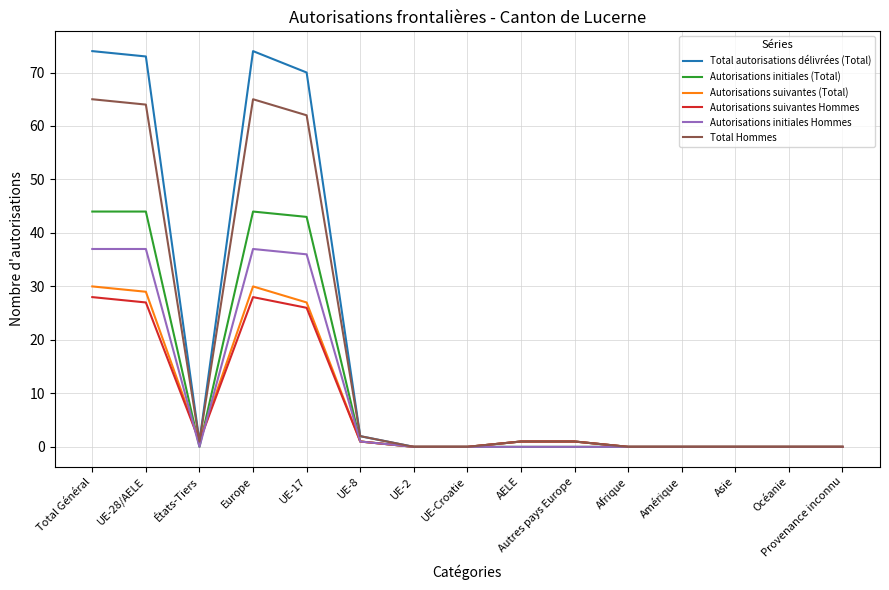

Which series has the largest range (max minus min)?

Total autorisations délivrées (Total)